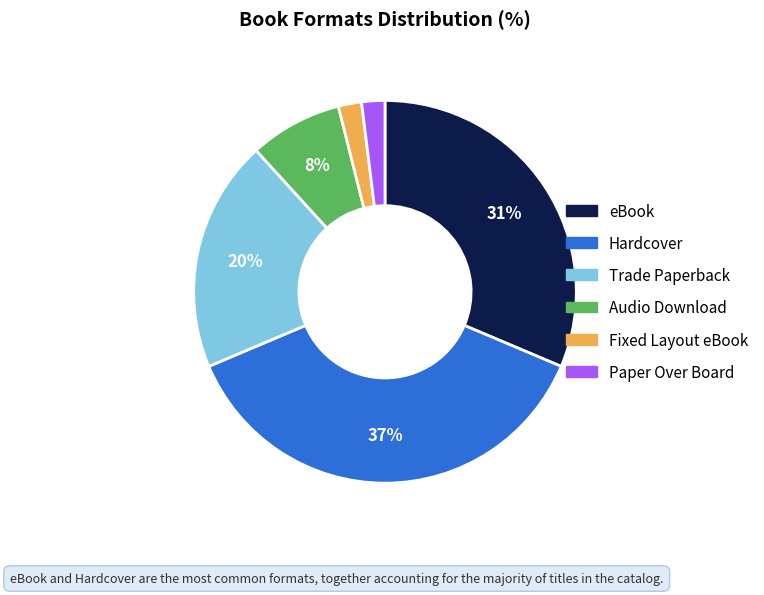

To the nearest percent, what portion does eBook represent?

31%